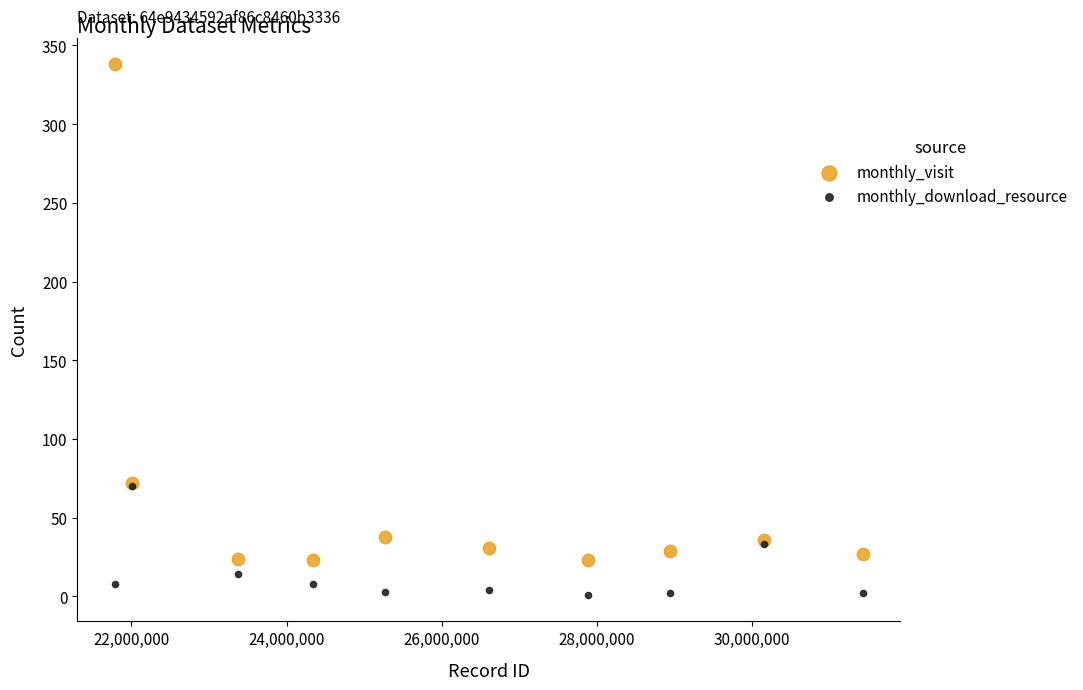

Which series reaches the maximum Y coordinate?

monthly_visit